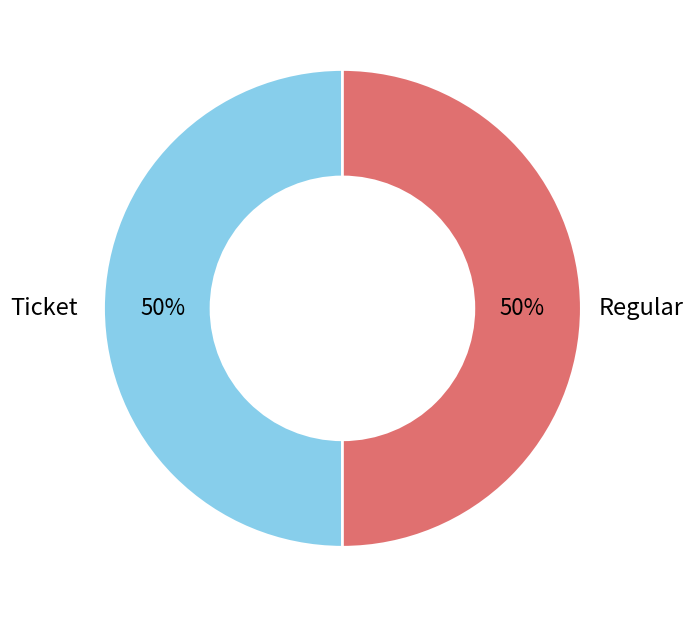

To the nearest percent, what is the difference between the largest and smallest slice percentages?

0%